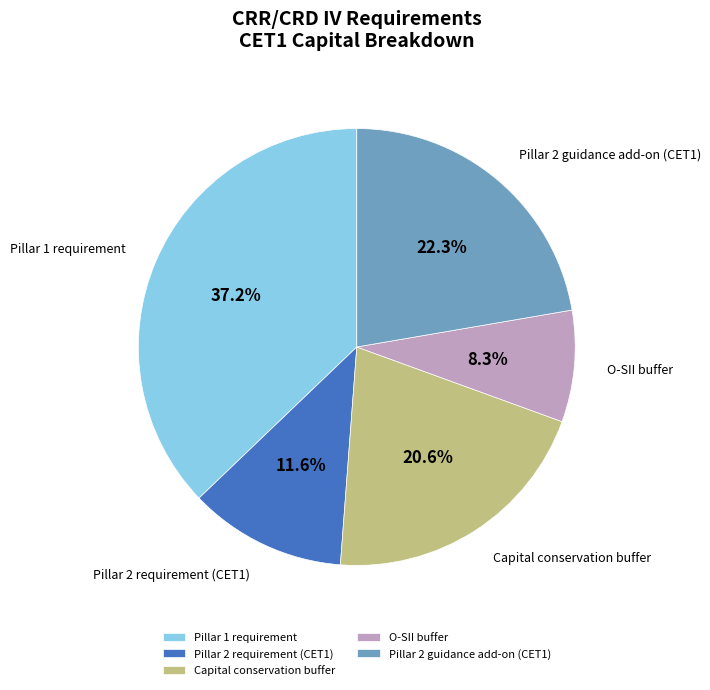

Rank the categories by value from highest to lowest.

Pillar 1 requirement, Pillar 2 guidance add-on (CET1), Capital conservation buffer, Pillar 2 requirement (CET1), O-SII buffer